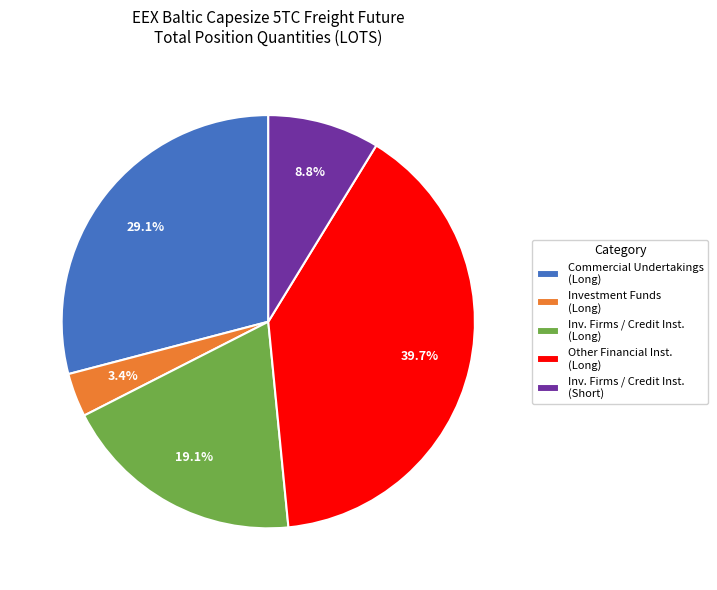

Which has a higher value, Investment Funds (Long) or Inv. Firms / Credit Inst. (Long)?

Inv. Firms / Credit Inst. (Long)